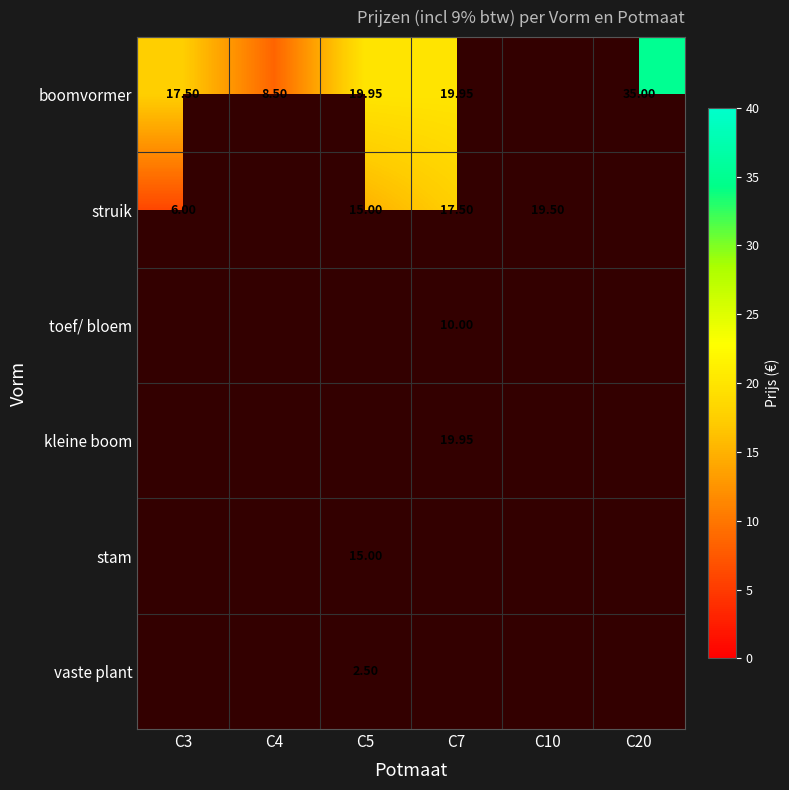

How many positive values does the toef/ bloem series have?

1